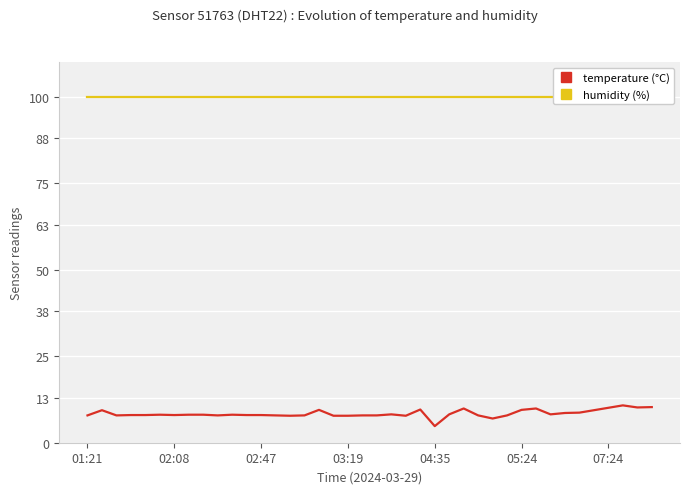

The temperature (°C) series shows 13.0 at 05:24. True or false?

False